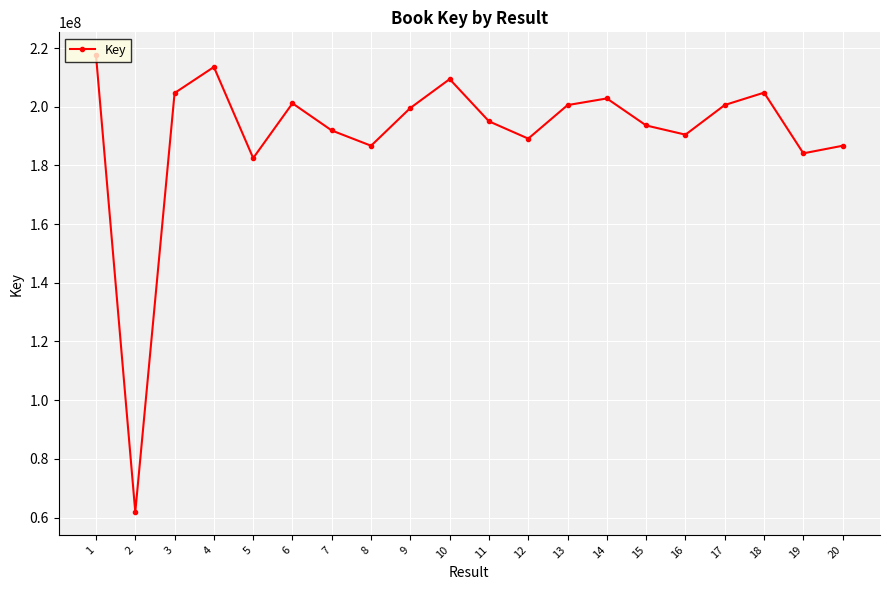

How many interior local peaks (higher than both neighbors) does the data have?

5